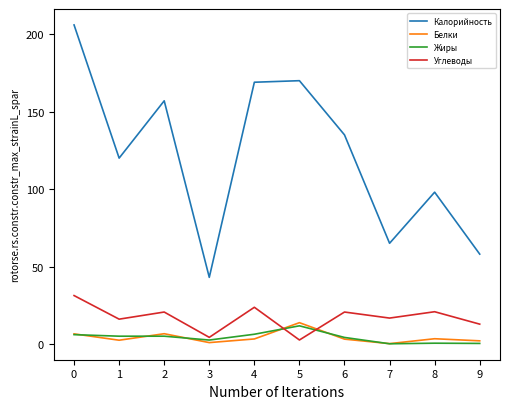

True or false: Калорийность and Белки intersect in this chart.

False